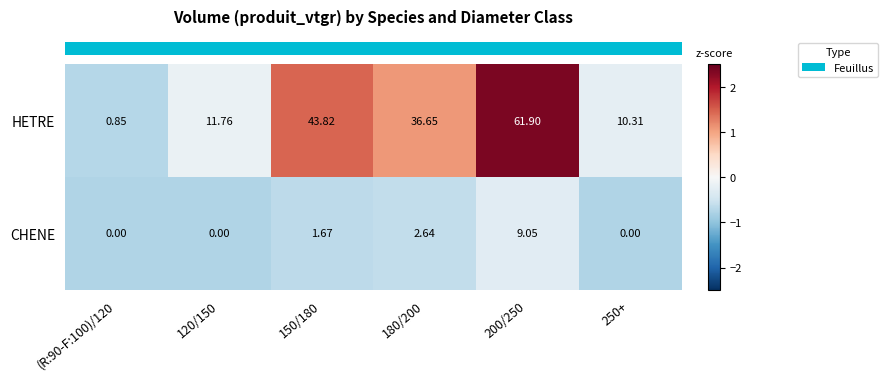

Rank the series by their average value, from highest to lowest.

HETRE, CHENE